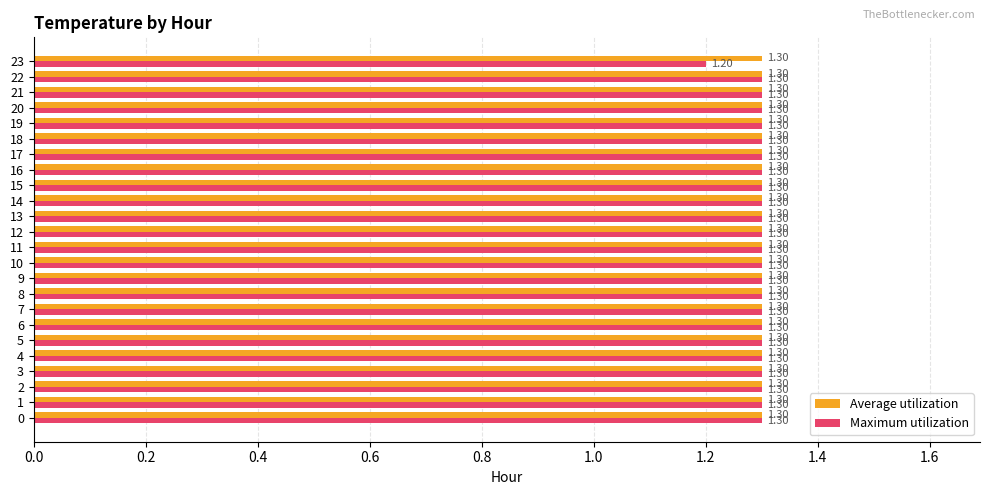

What is the average value of the Average utilization series?

1.3